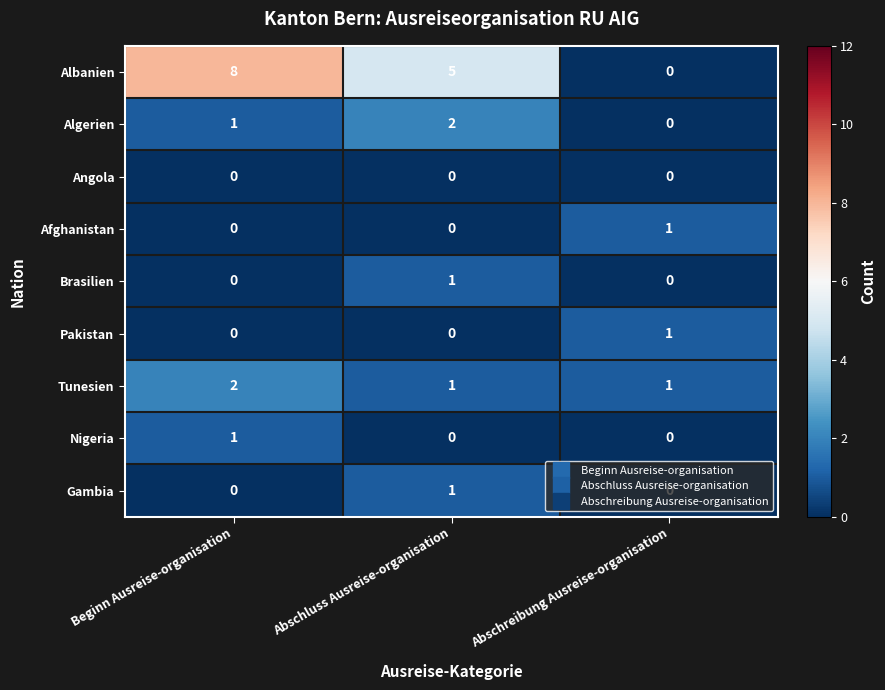

What is the total value across all series at Beginn Ausreise-organisation?

12